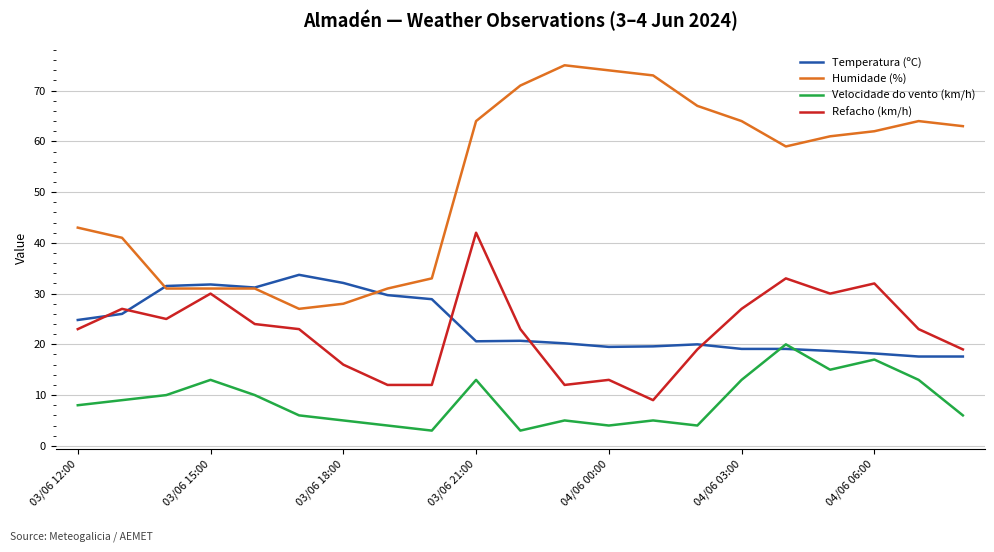

After their last crossing, which series has the higher values: Temperatura (ºC) or Humidade (%)?

Humidade (%)